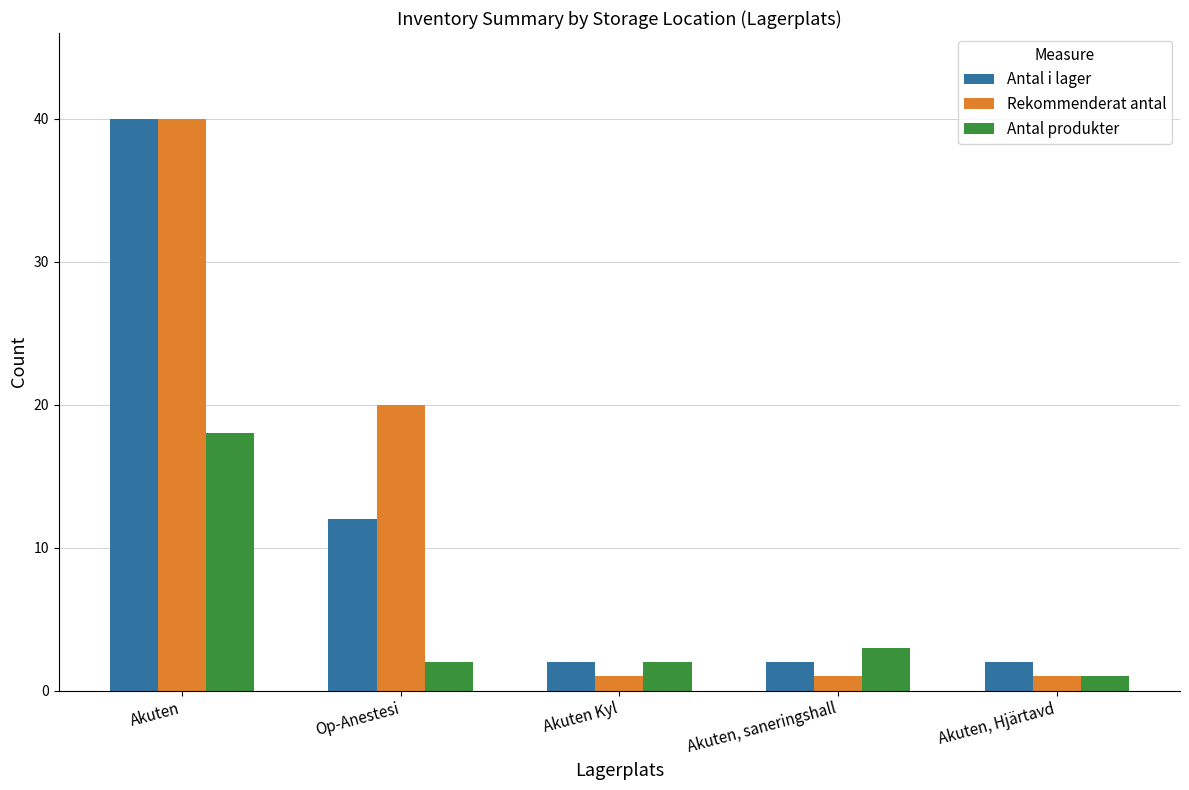

What is the spread (max minus min) of values at Op-Anestesi?

18